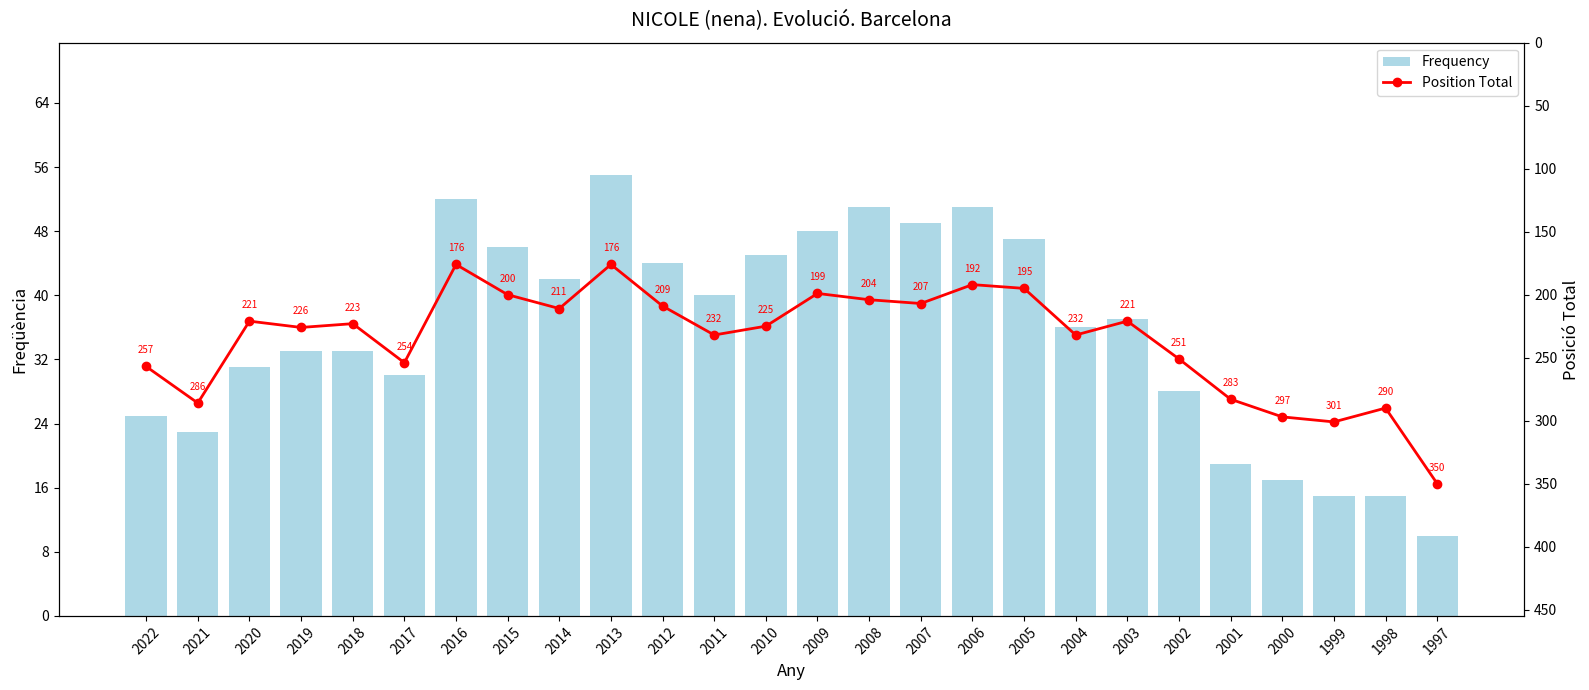

What is the minimum value shown in the chart?

10